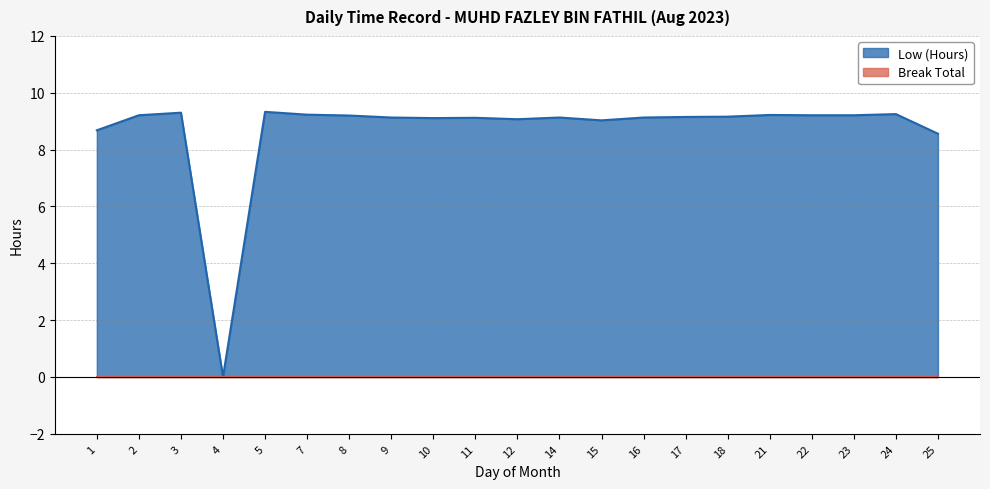

Count the number of data series in this chart.

2